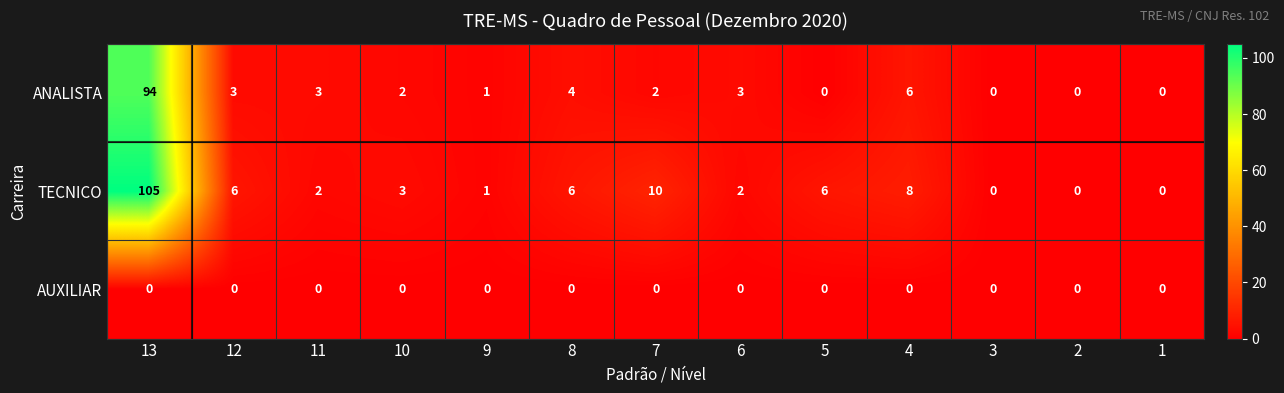

True or false: TECNICO has a value of 6 at 5.

True